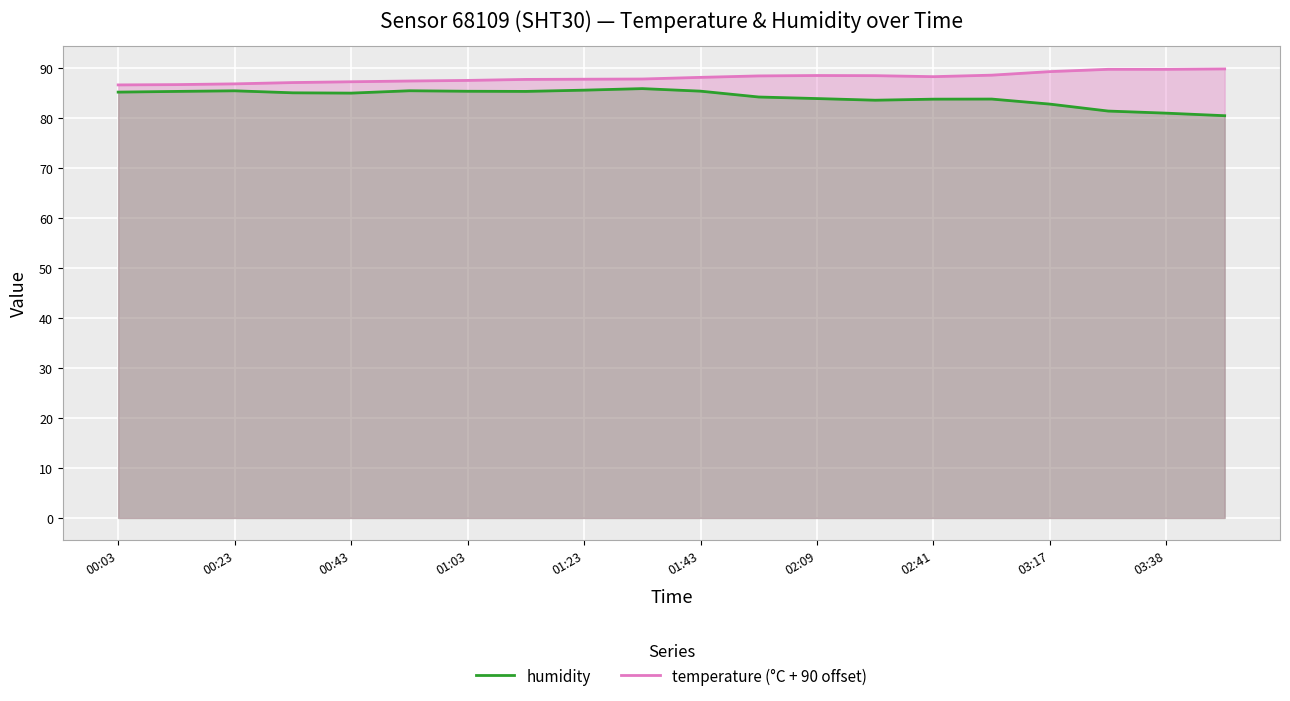

What is the total value across all series at 01:23?

173.3